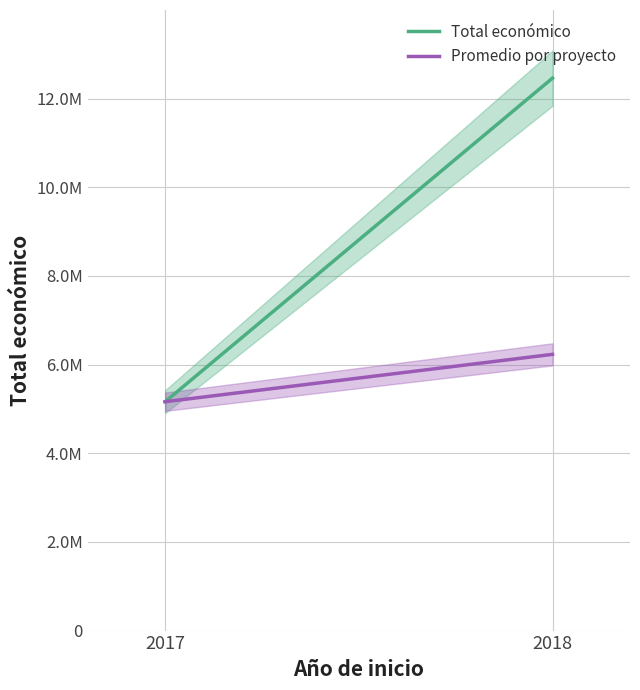

Which series has the largest total across all categories?

Total económico